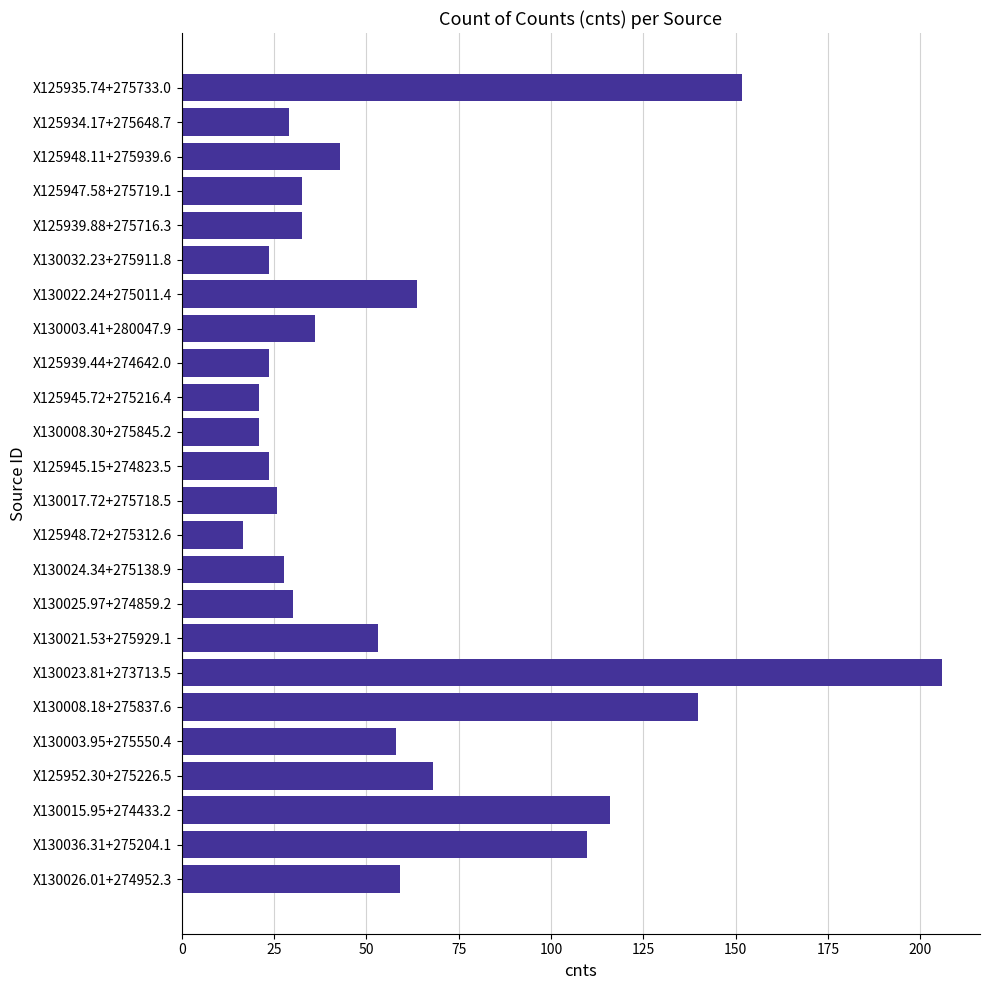

What is the smallest value displayed?

16.6